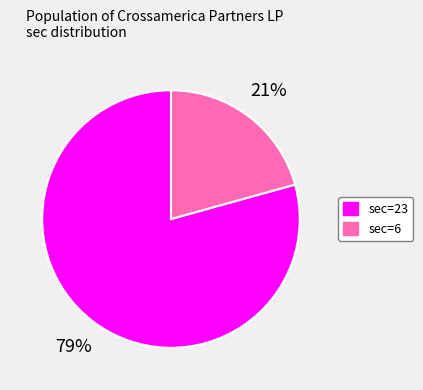

Do sec=23 and sec=6 together represent more than half of the pie?

Yes